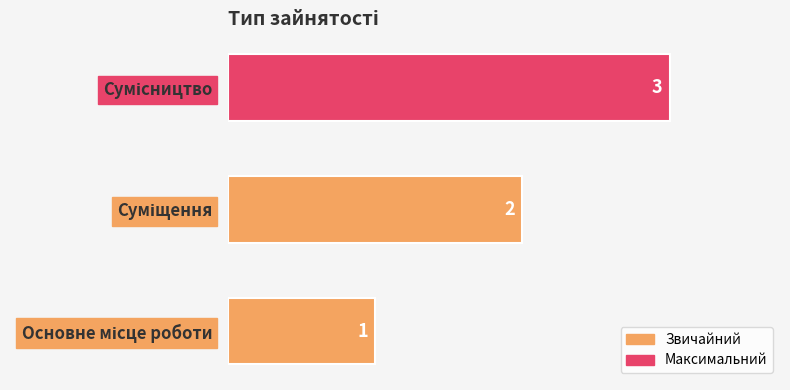

How many bars are there in total?

3